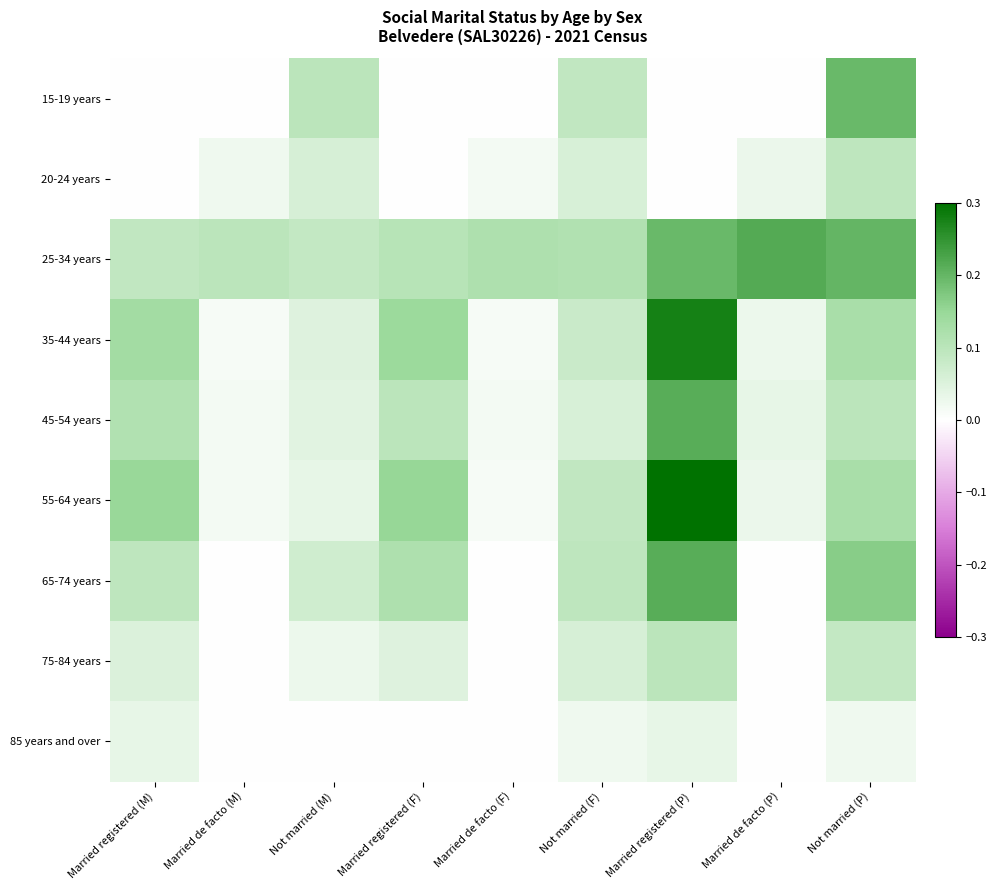

Rank the series at Not married (M) from lowest to highest value.

85 years and over, 75-84 years, 55-64 years, 45-54 years, 35-44 years, 20-24 years, 65-74 years, 25-34 years, 15-19 years